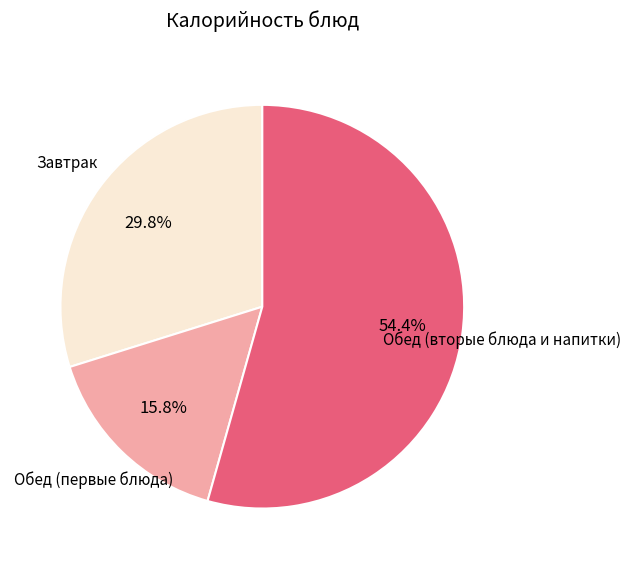

Is there a majority slice in this chart?

Yes